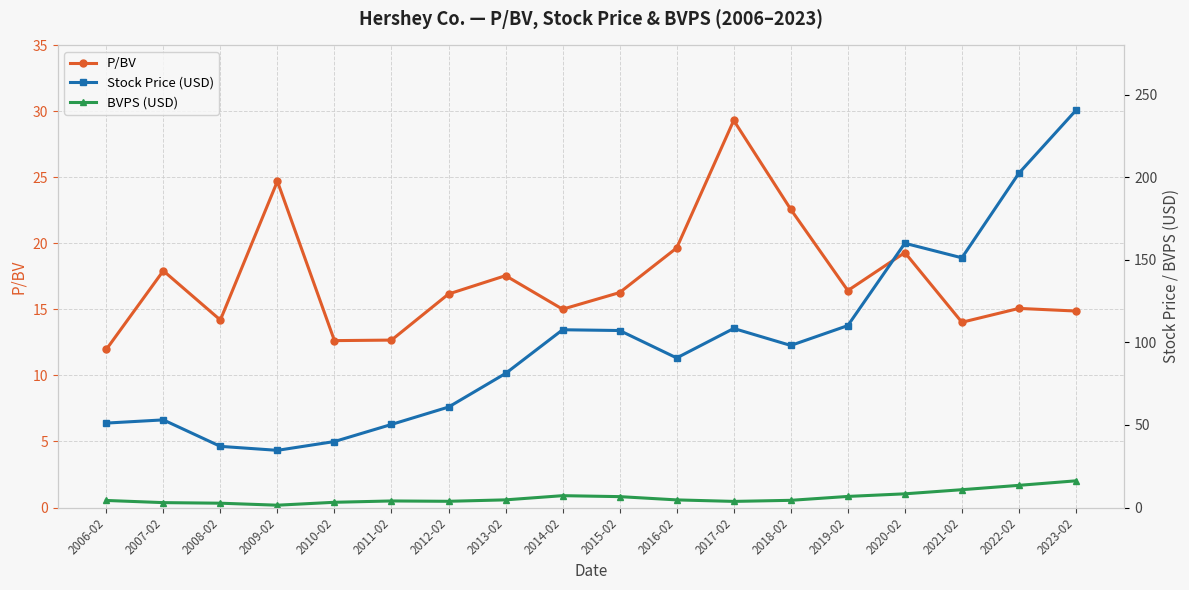

What are all the series names shown in the legend?

P/BV, Stock Price (USD), BVPS (USD)